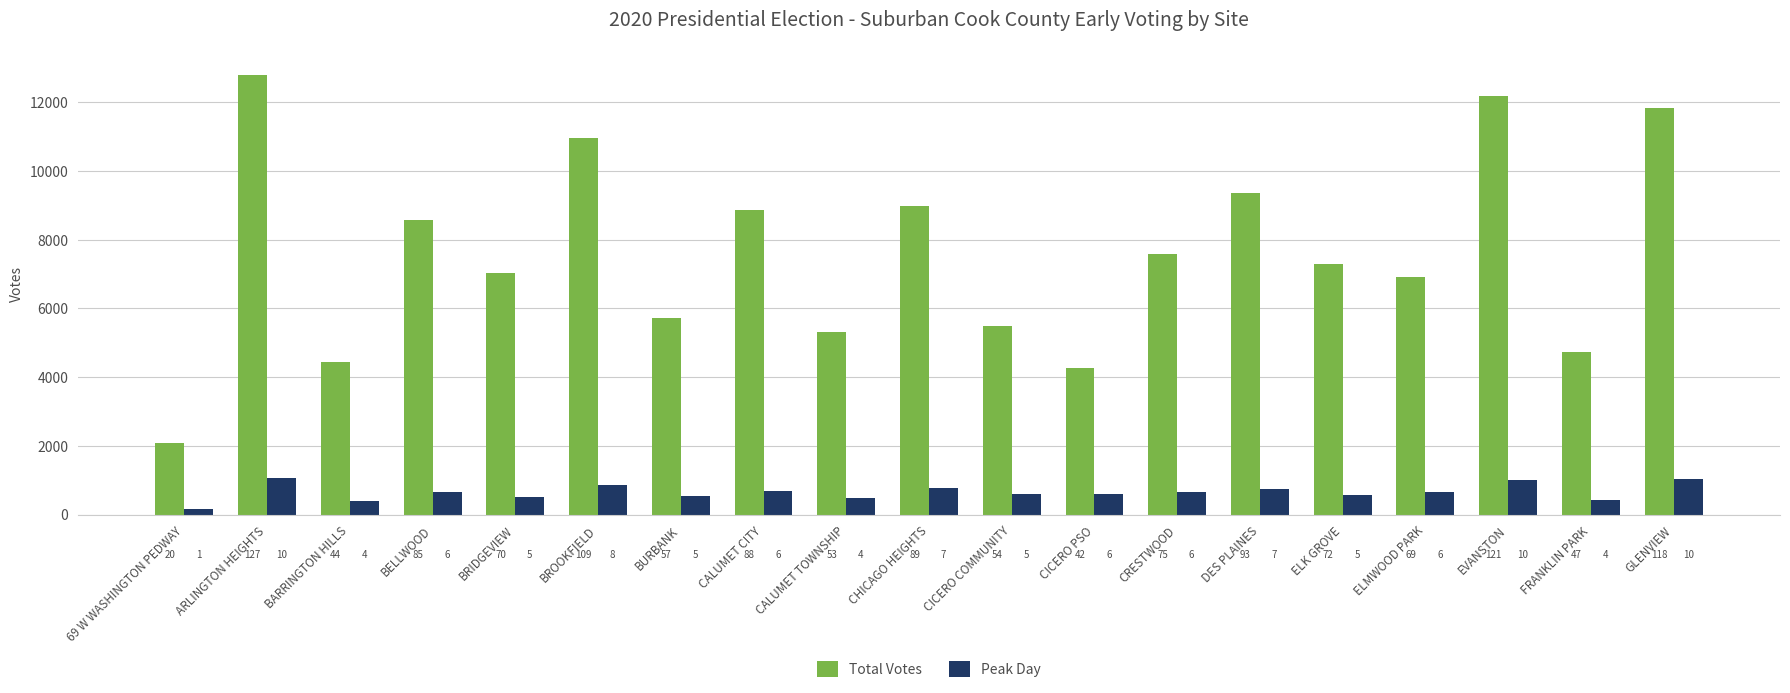

At DES PLAINES, list the series in order from smallest to largest.

Peak Day, Total Votes